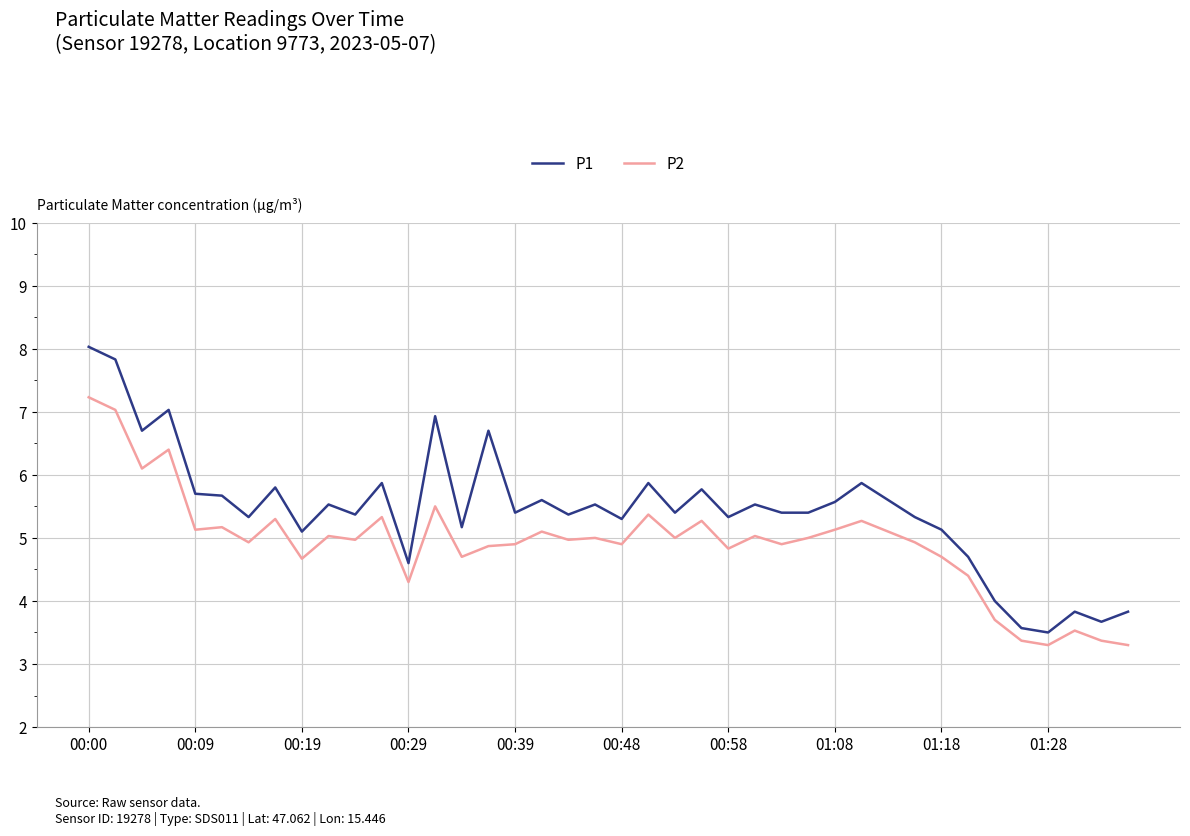

What is the sum of all P2 values?

197.0